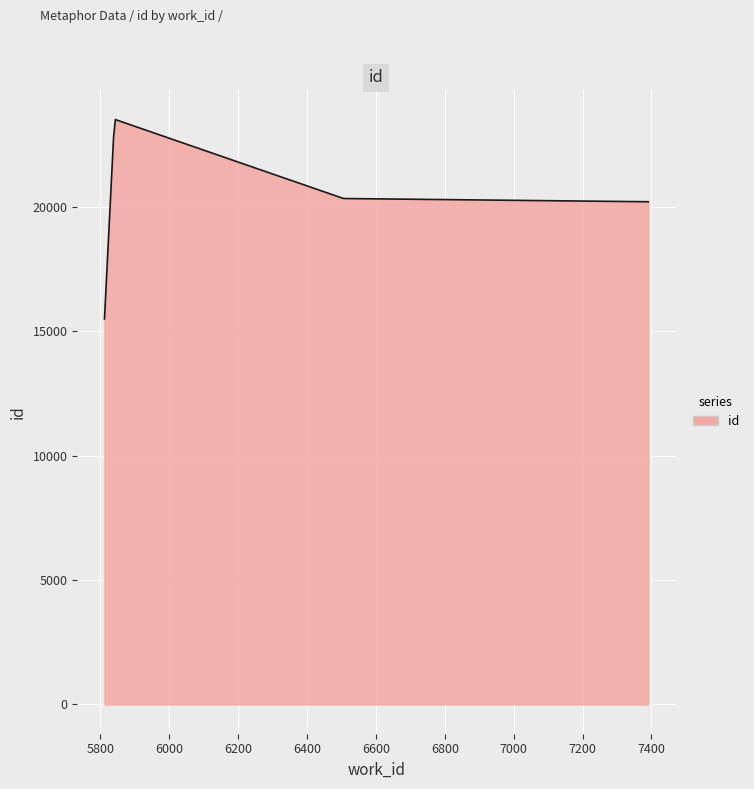

True or false: there are more than 0 points higher than both neighbors.

True